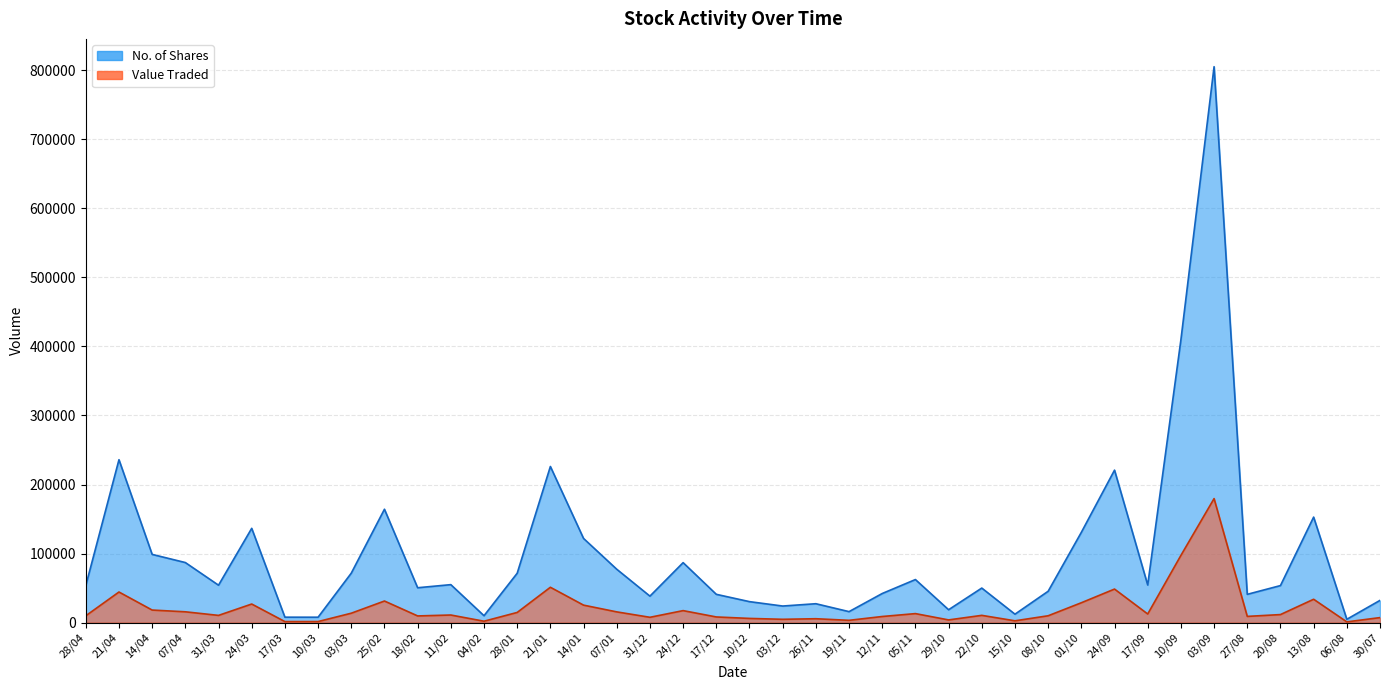

True or false: Value Traded and No. of Shares cross at least once.

False